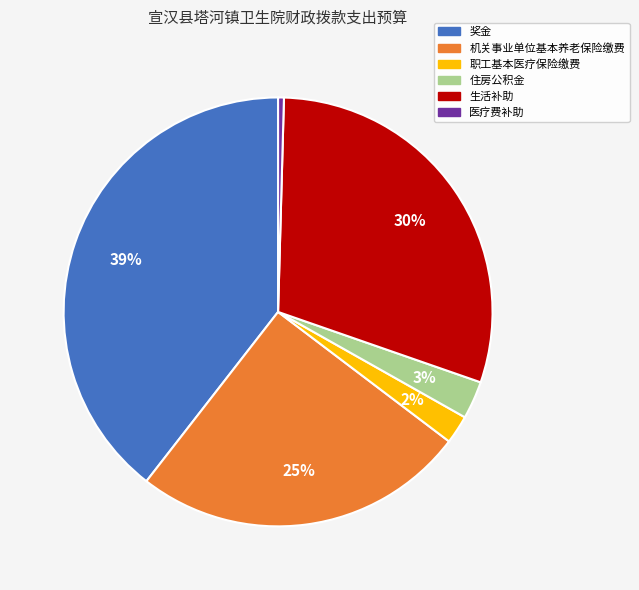

True or false: 生活补助 accounts for 30% of the total.

True